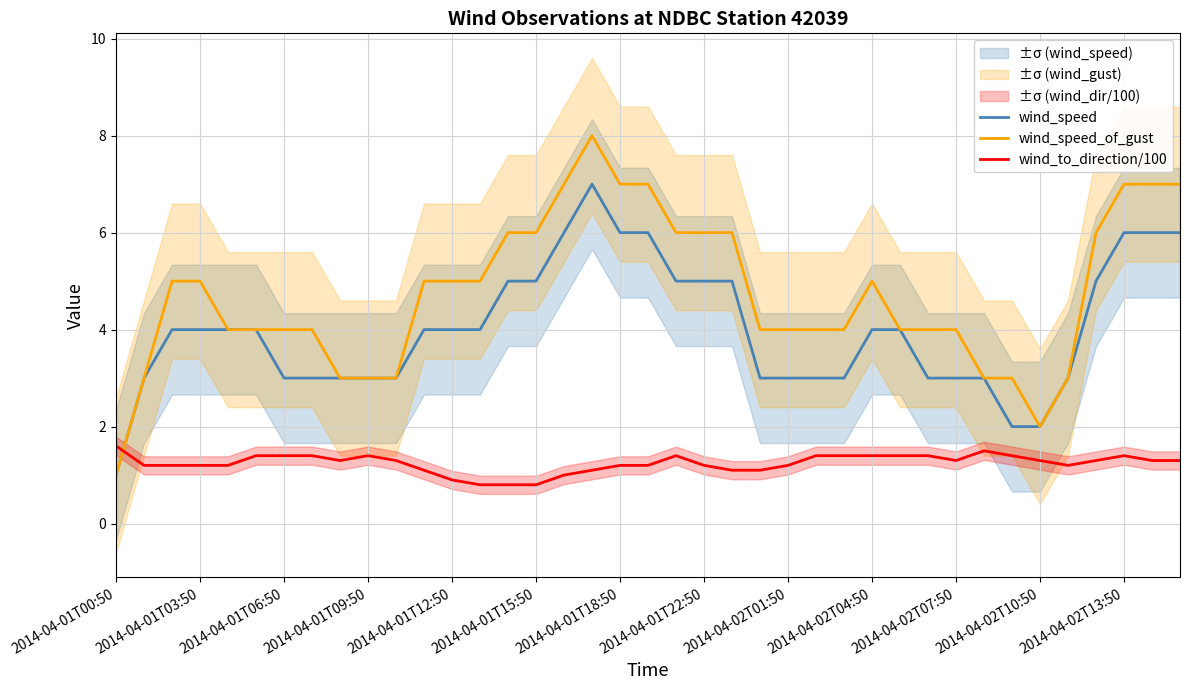

What is the highest value of the wind_speed_of_gust series?

8.0